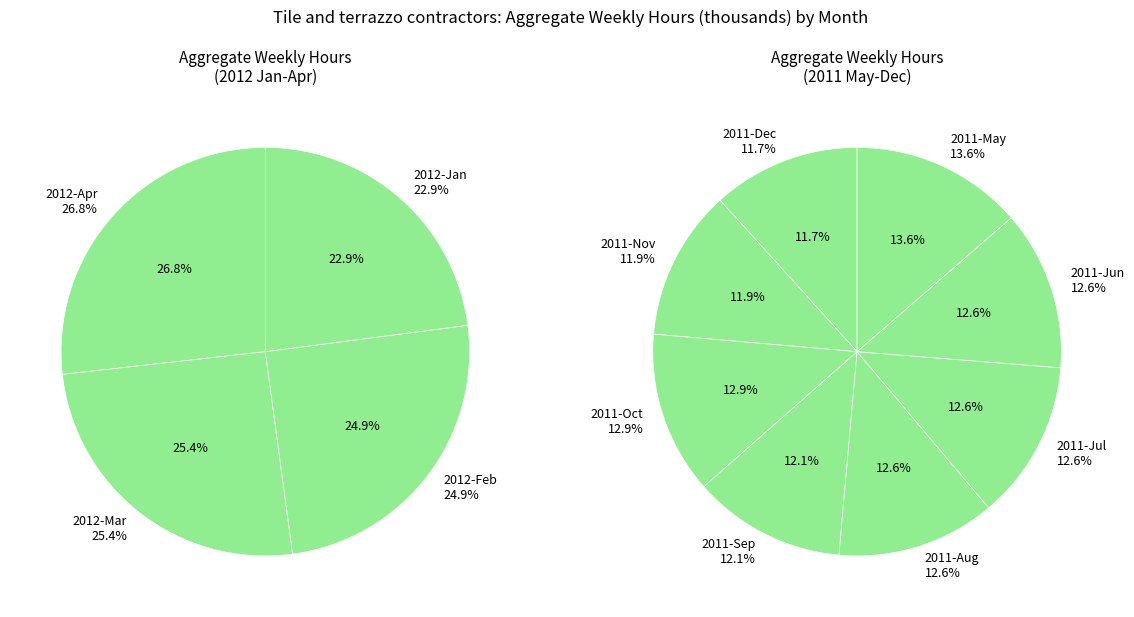

True or false: 2012-Jan accounts for 7% of the total.

True